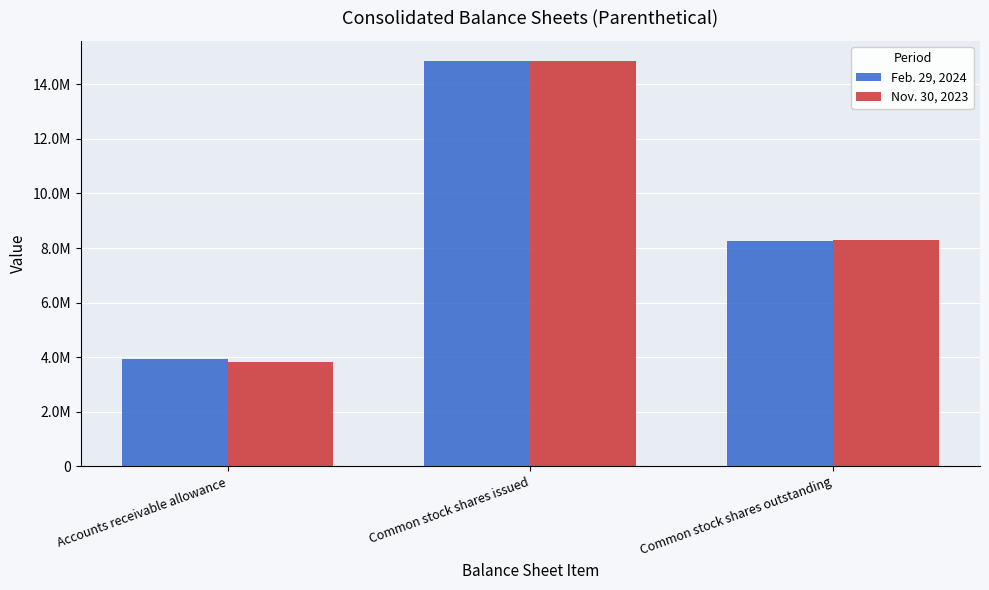

Which category has the highest value in the Nov. 30, 2023 series?

Common stock shares issued